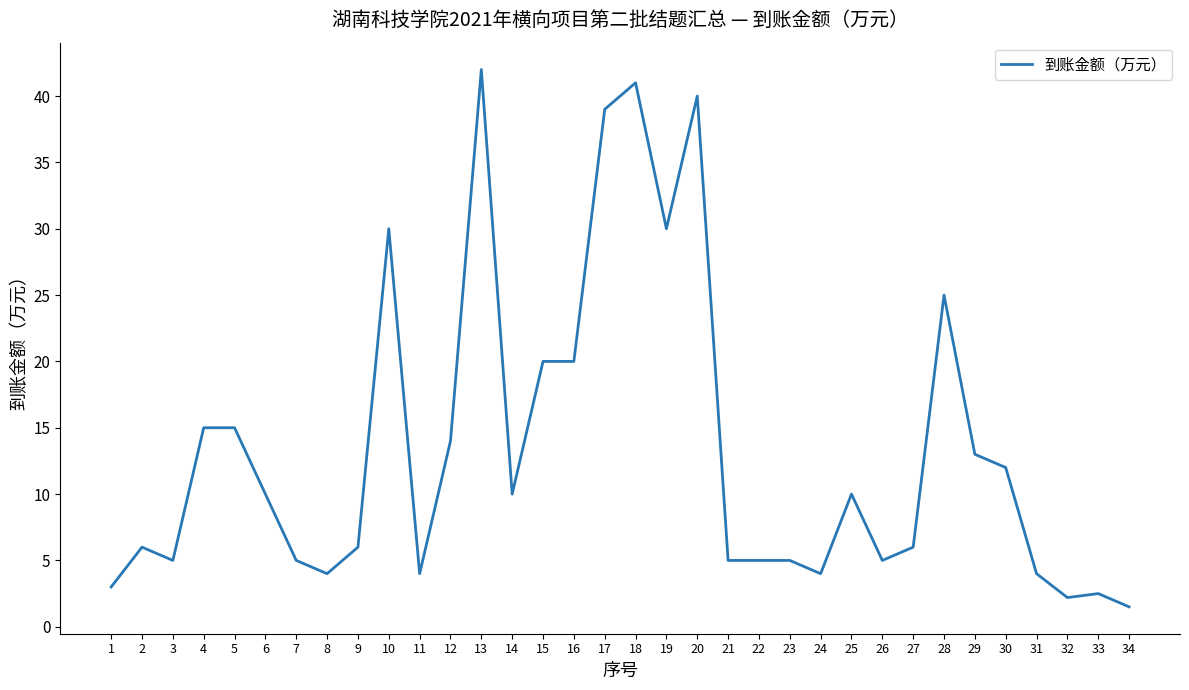

At which category does the data reach its first local peak?

2